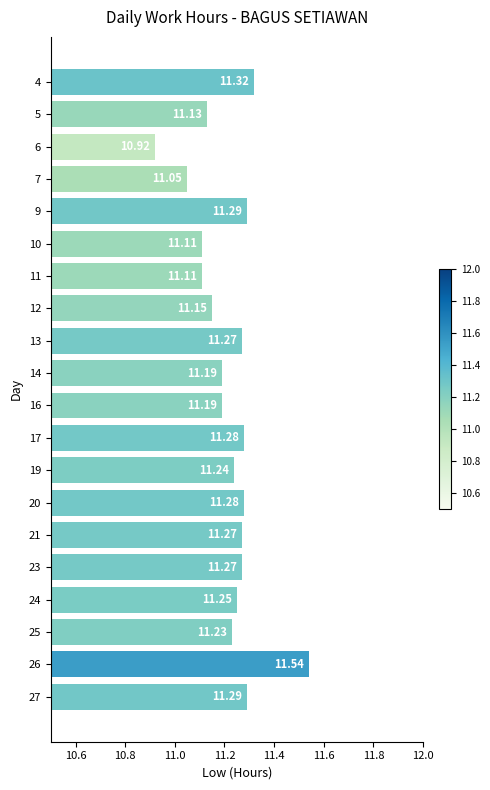

What is the difference between the maximum and minimum values?

0.6